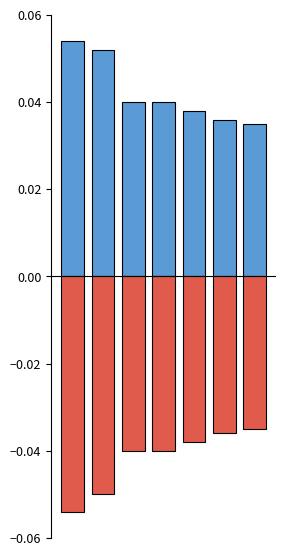

What is the sum of the Positive (Low/Break) values at 4 and 3?

0.1